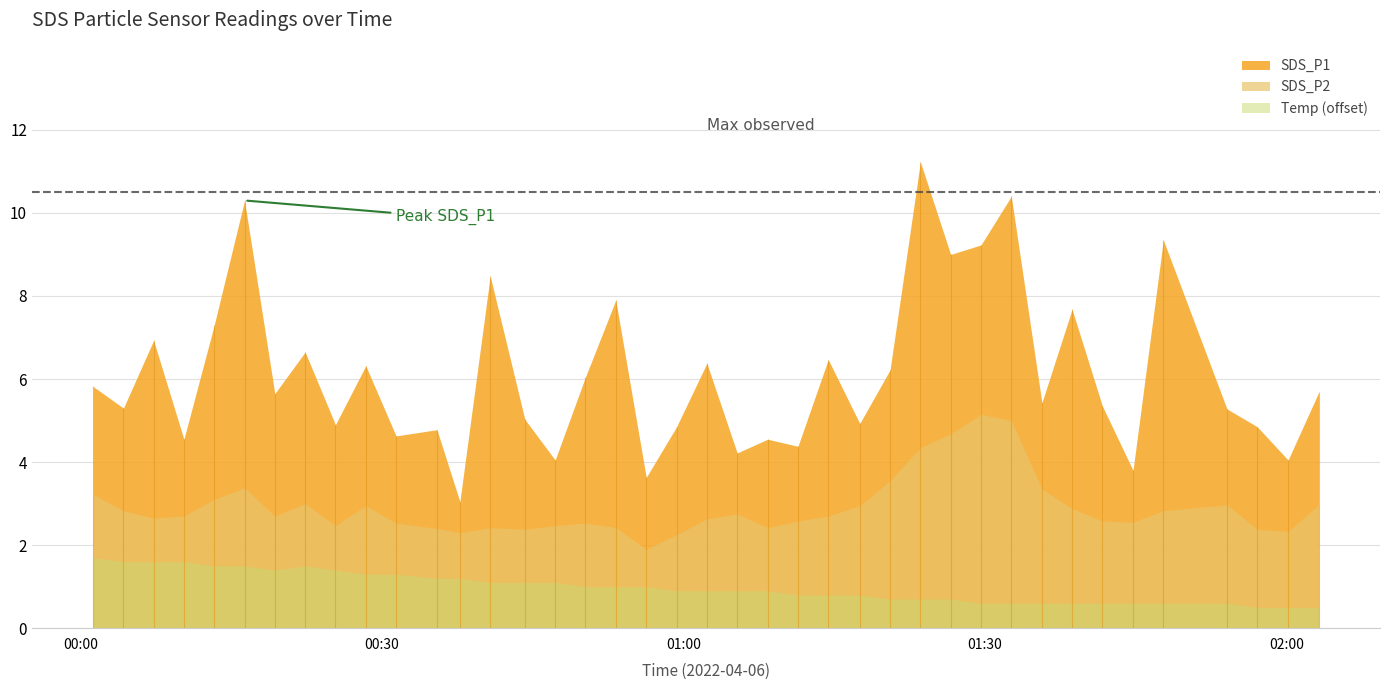

Where is the first local minimum for Temp?

6